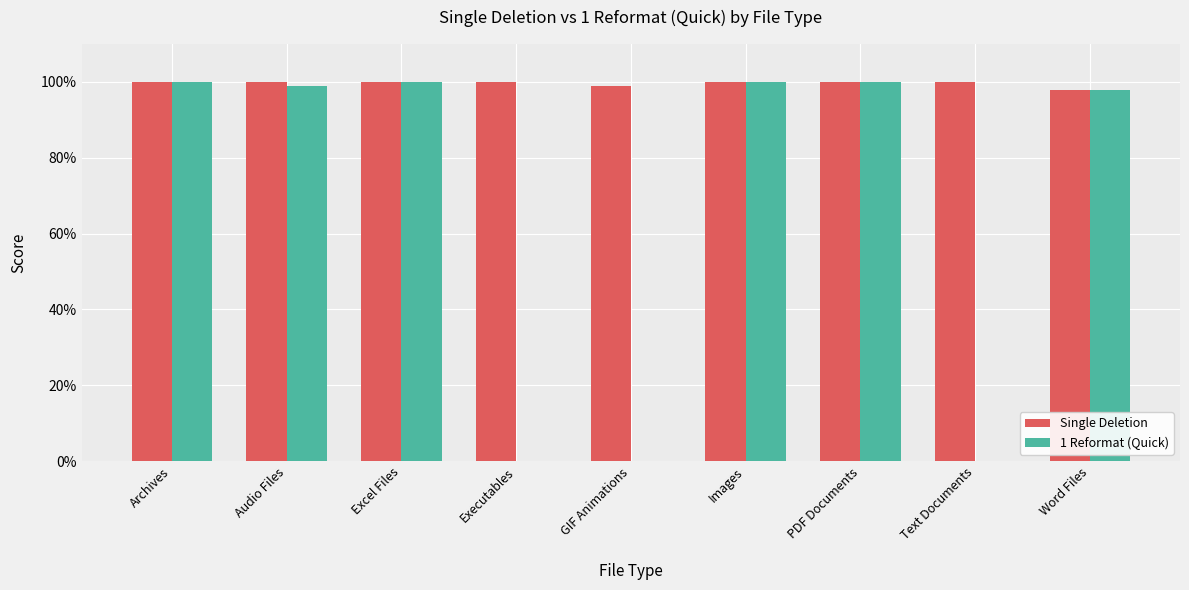

Which category has the highest value across all series?

Archives